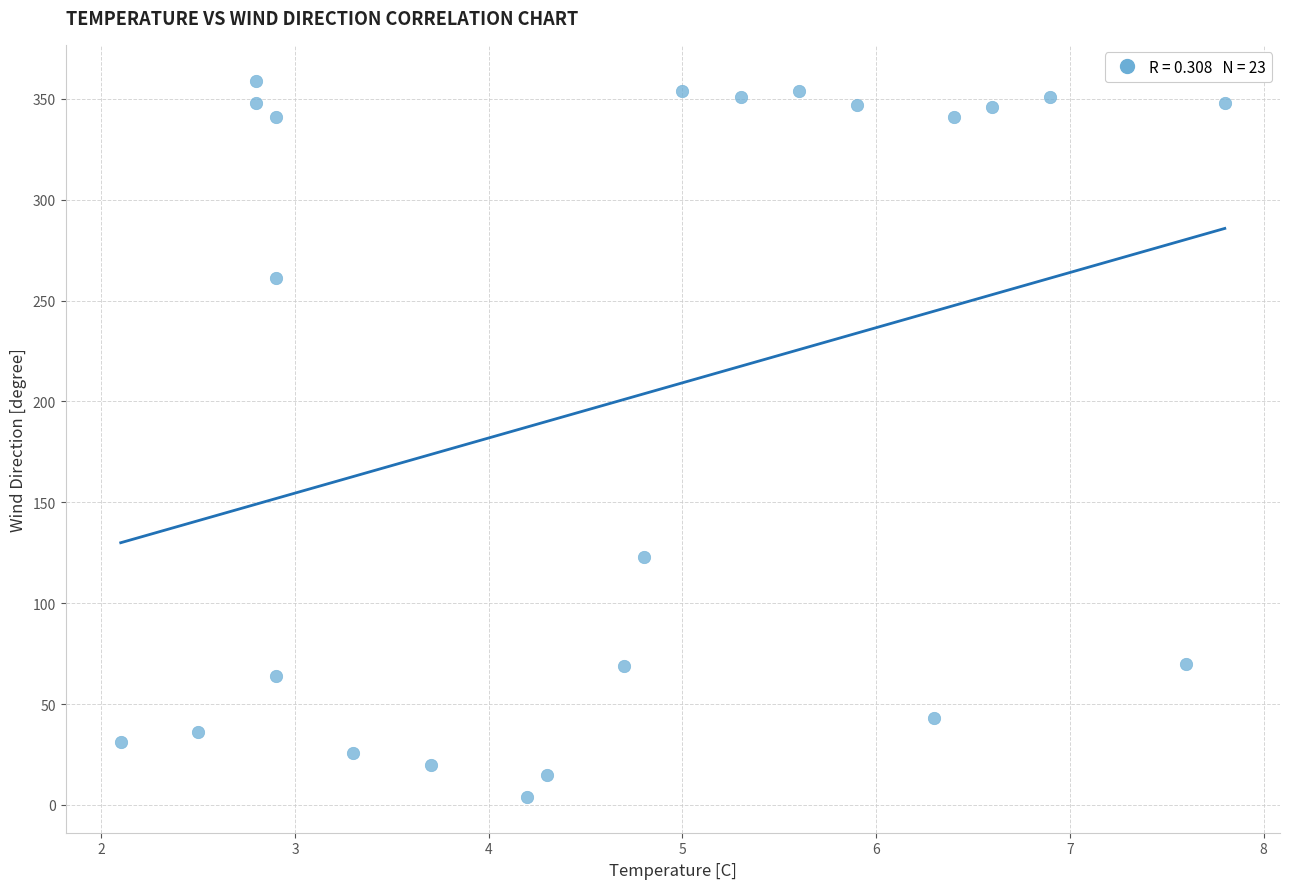

What is the range of Y values (max minus min)?

355